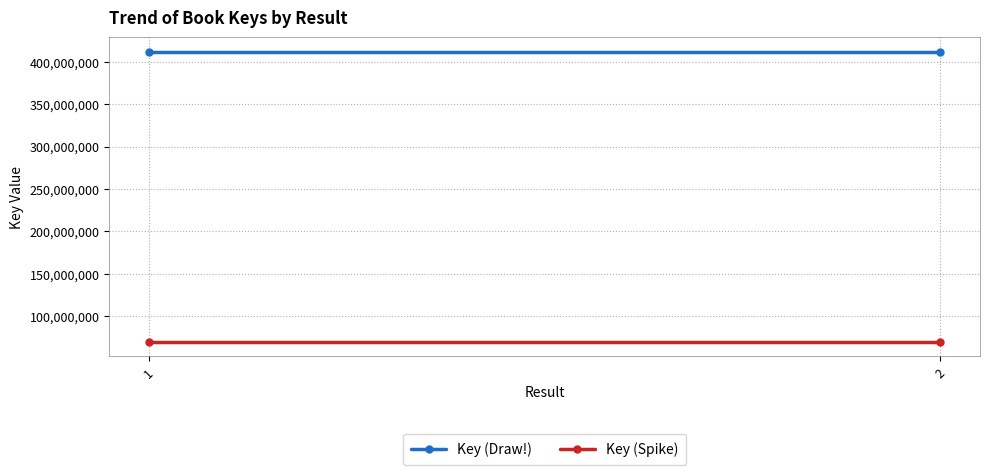

Count the number of categories in the chart.

2